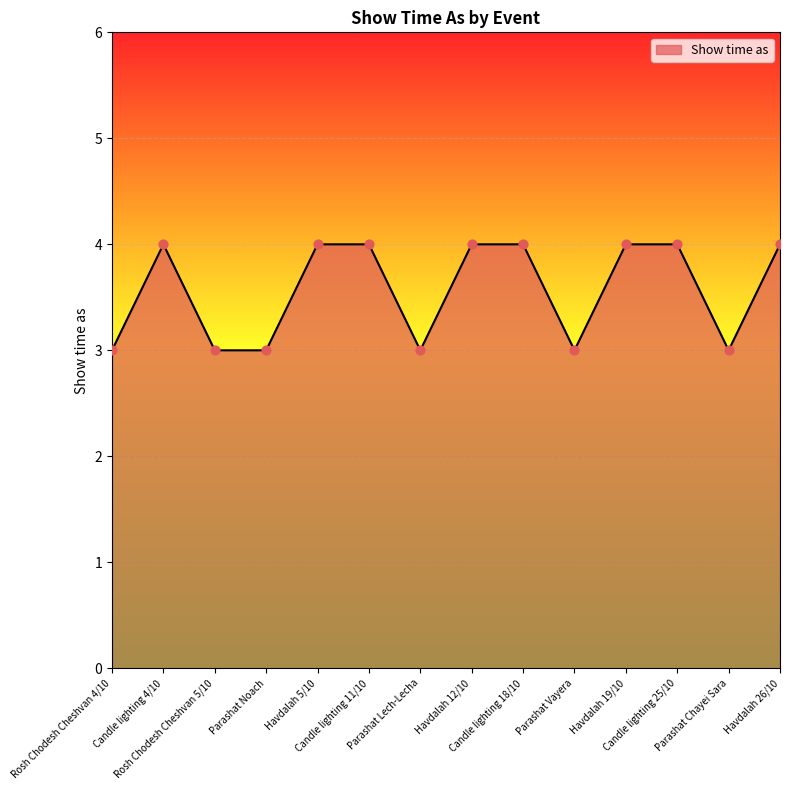

Approximately how many times larger is the value at Parashat Chayei Sara compared to Rosh Chodesh Cheshvan 4/10?

1.0